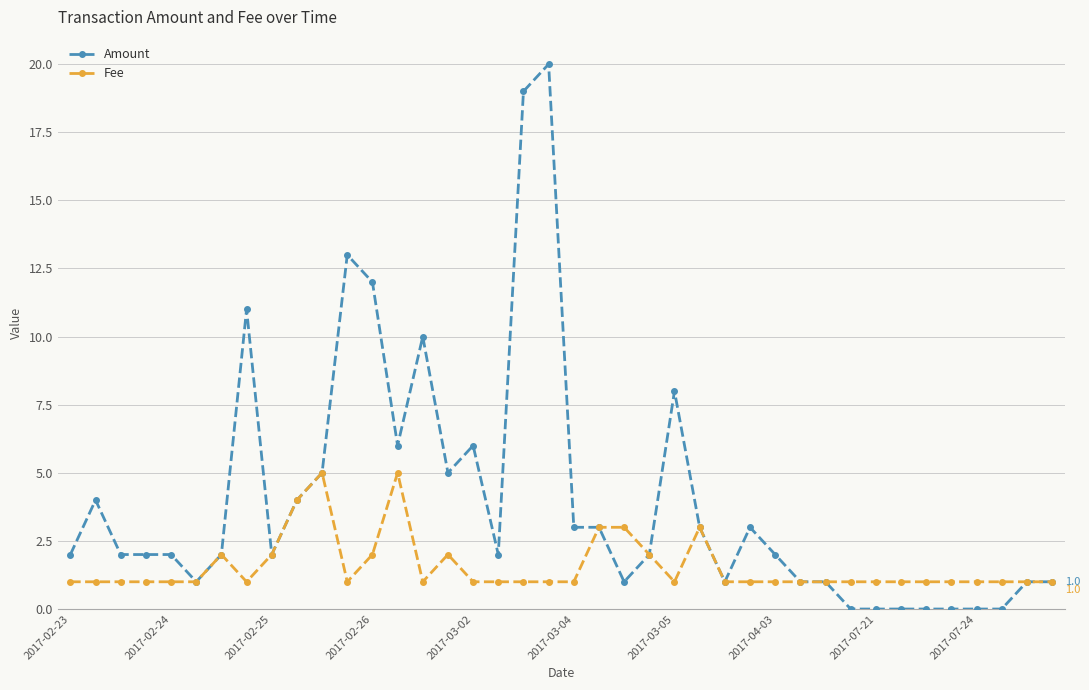

Does the chart display data point markers on the line(s)?

Yes